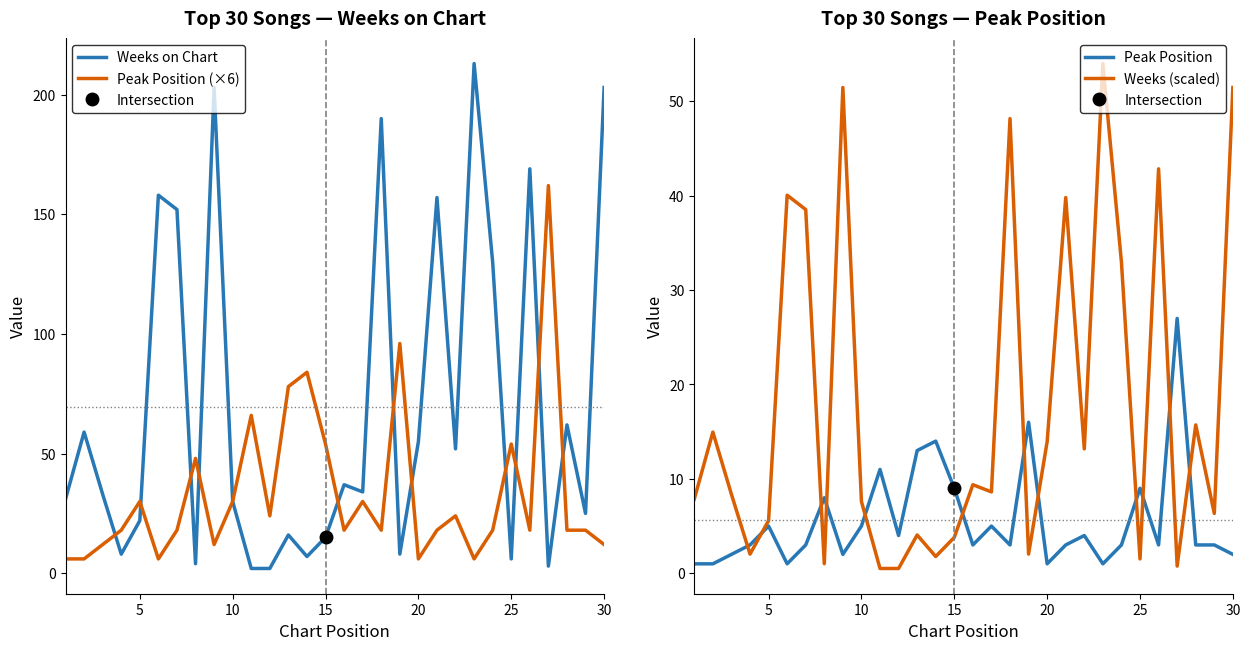

True or false: Peak Position and Weeks (scaled) intersect in this chart.

True